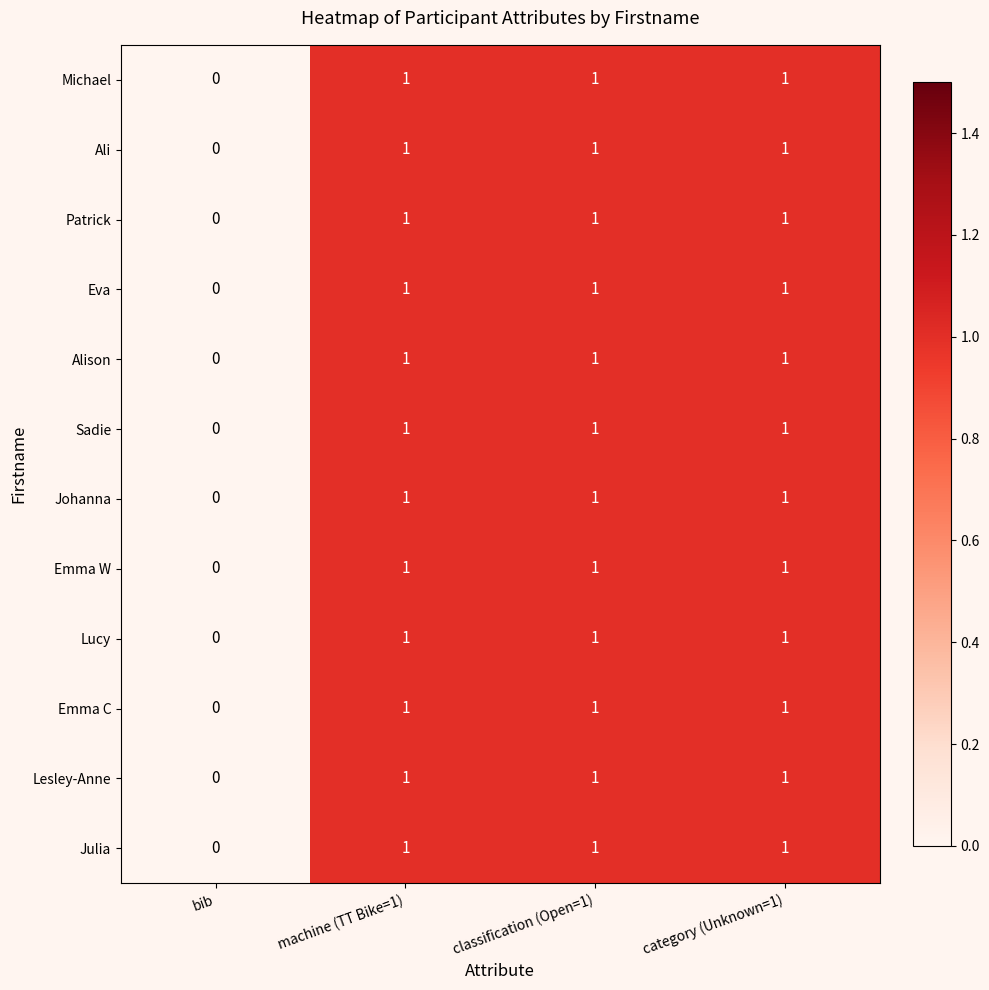

Is the value of Emma C at machine (TT Bike=1) greater than the value of Johanna at bib?

Yes